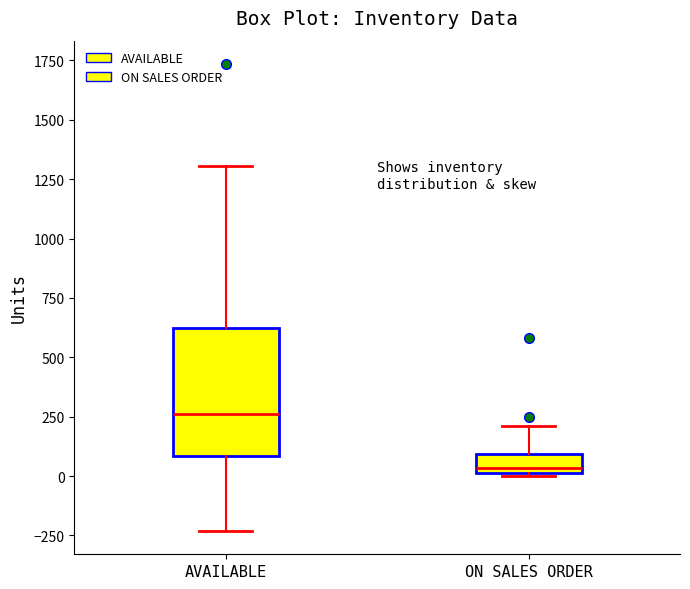

Comparing the boxes themselves (not the whiskers), which one is the tallest?

AVAILABLE